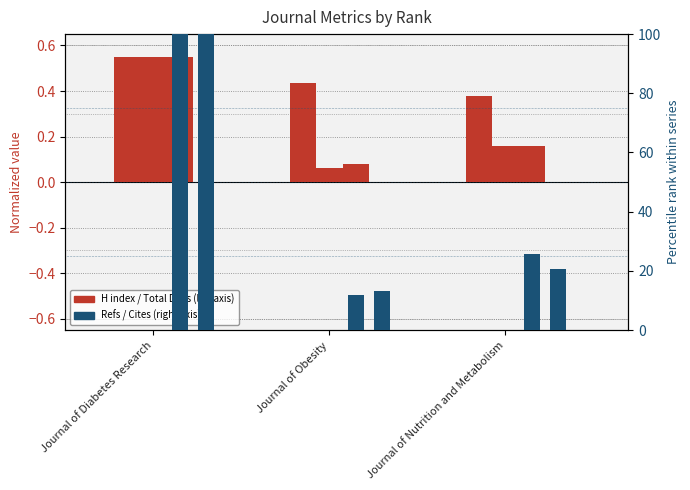

List the labels in order of Total Docs. (2022) value, smallest first.

Journal of Obesity, Journal of Nutrition and Metabolism, Journal of Diabetes Research